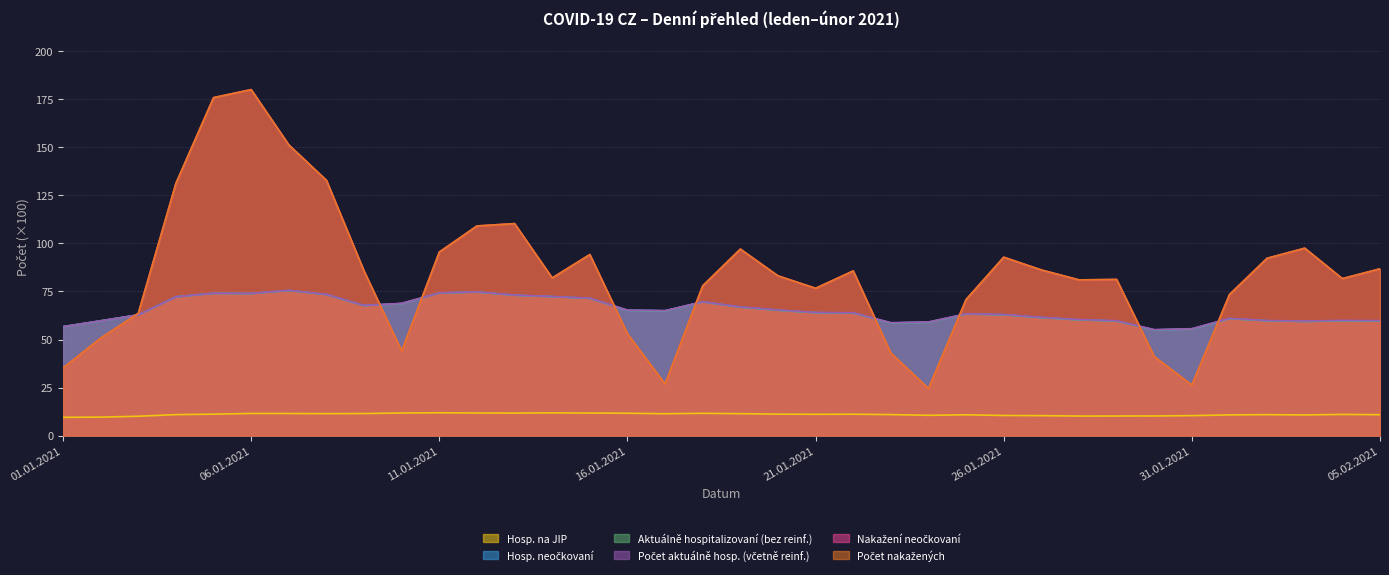

The value of Nakažení neočkovaní at 05.02.2021 is 25.6. True or false?

False